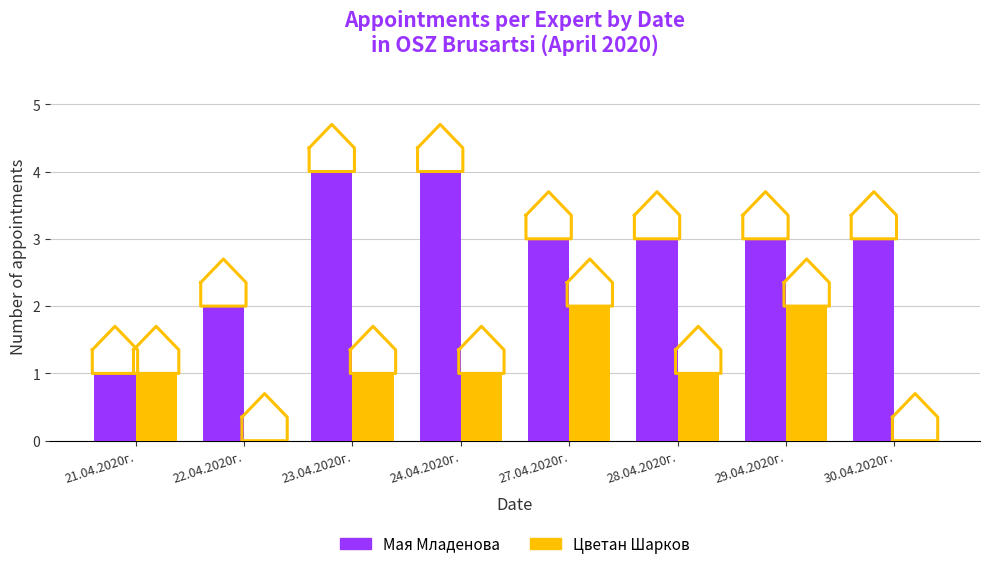

What is the difference between the second highest and second lowest values in the Мая Младенова series?

2